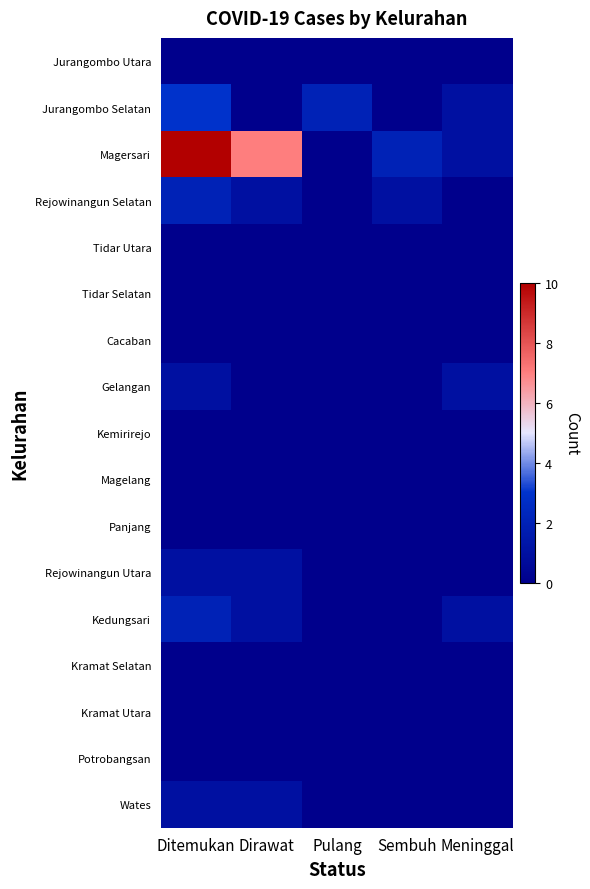

Which series has the largest range (max minus min)?

Magersari